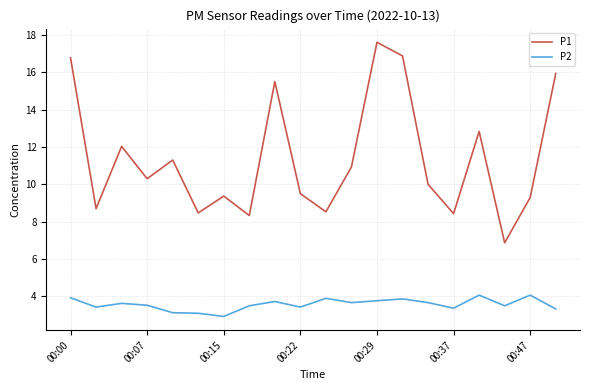

What is the minimum value shown in the chart?

2.9